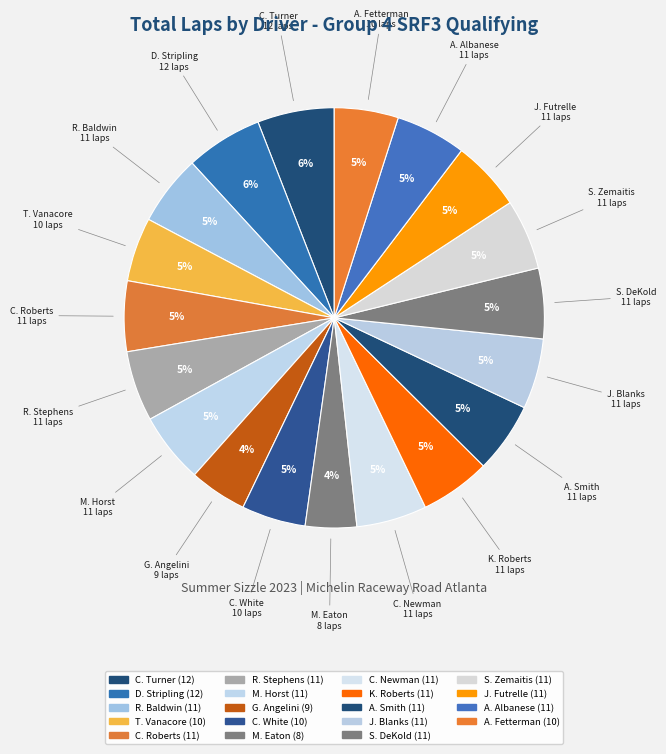

Does any single category account for the majority?

No